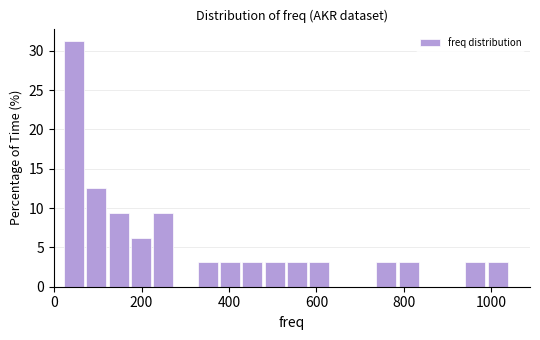

Read against the x-axis, roughly where is the centre of the tallest bar?

40